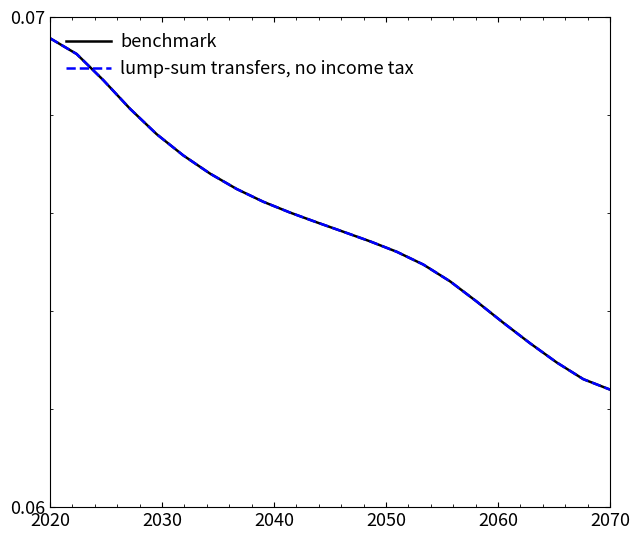

List the series in order of their peak value, highest first.

benchmark, lump-sum transfers, no income tax